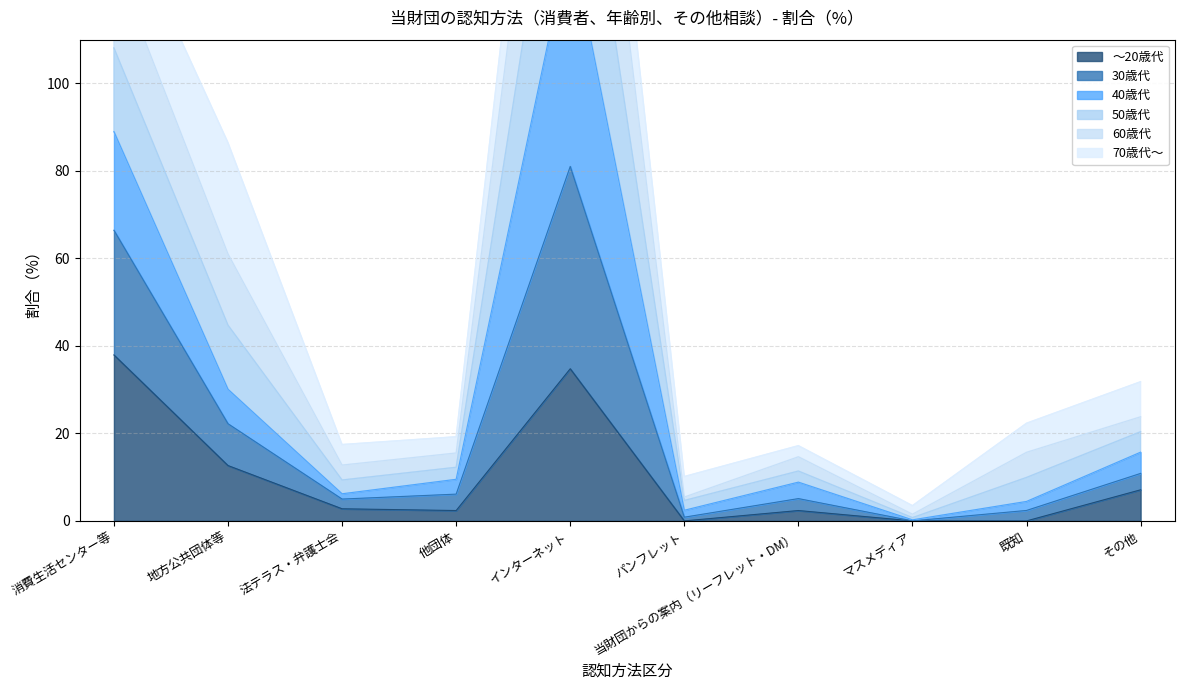

The ～20歳代 series shows 14.7 at マスメディア. True or false?

False